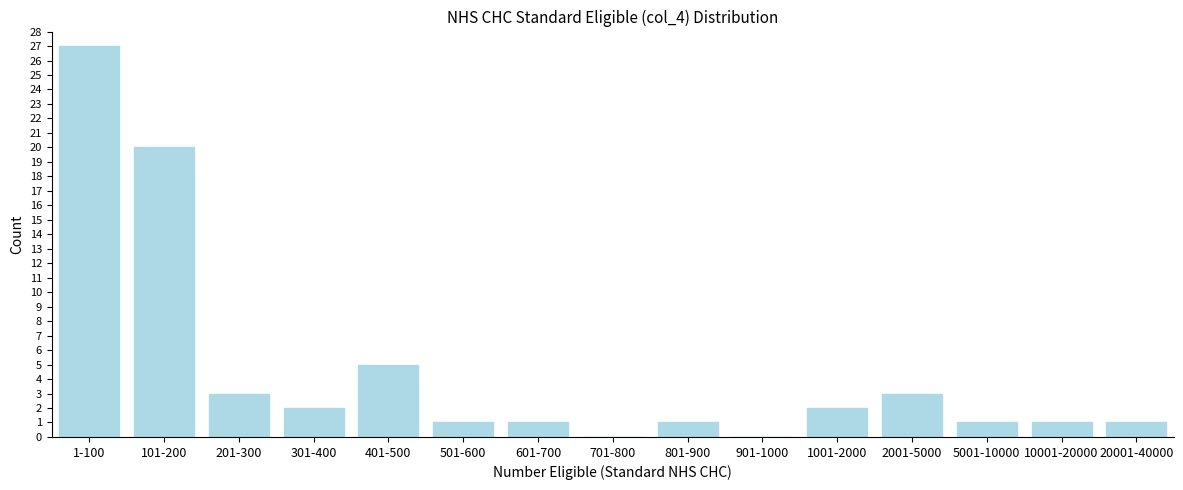

Reading left to right, transcribe all the data shown in this chart.

1-100=27	101-200=20	201-300=3	301-400=2	401-500=5	501-600=1	601-700=1	701-800=0	801-900=1	901-1000=0	1001-2000=2	2001-5000=3	5001-10000=1	10001-20000=1	20001-40000=1